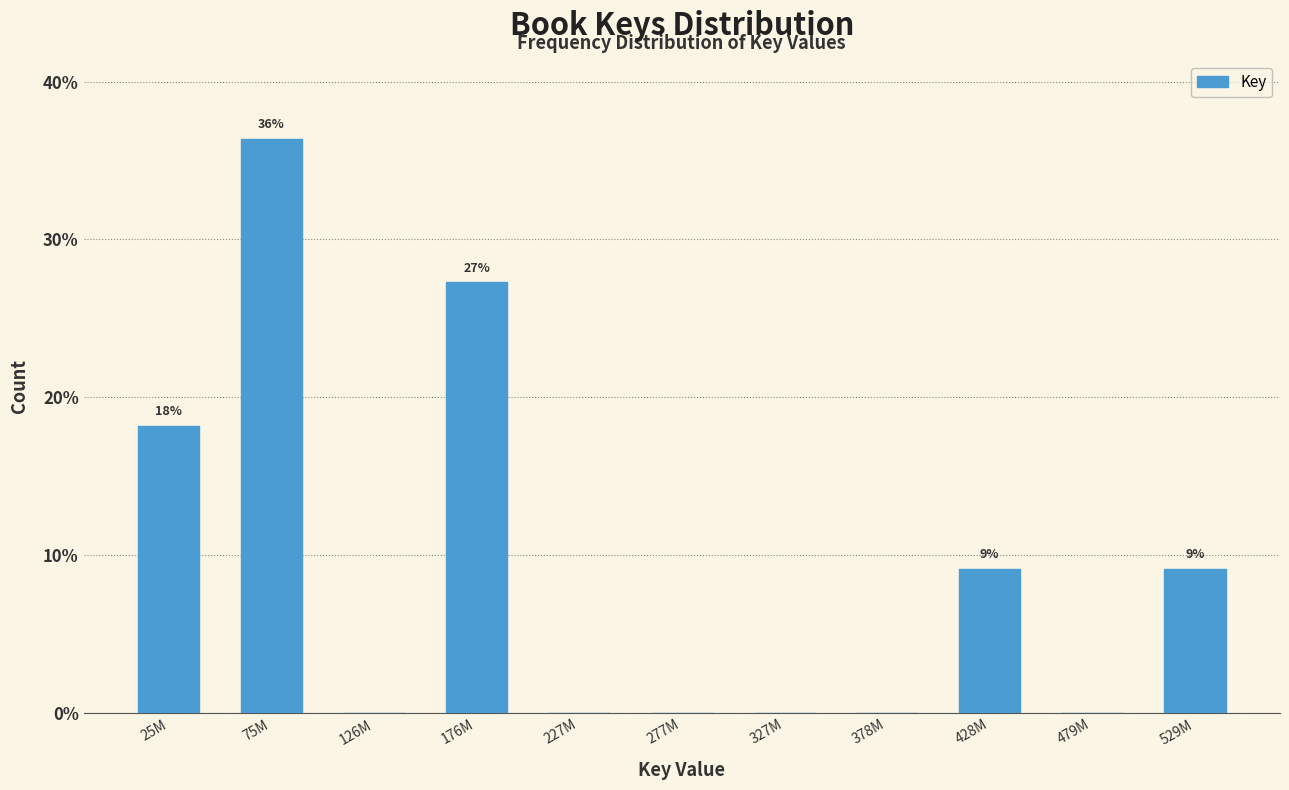

Reading right to left, list all the values displayed in this chart.

529M=9.1	479M=0.0	428M=9.1	378M=0.0	327M=0.0	277M=0.0	227M=0.0	176M=27.3	126M=0.0	75M=36.4	25M=18.2